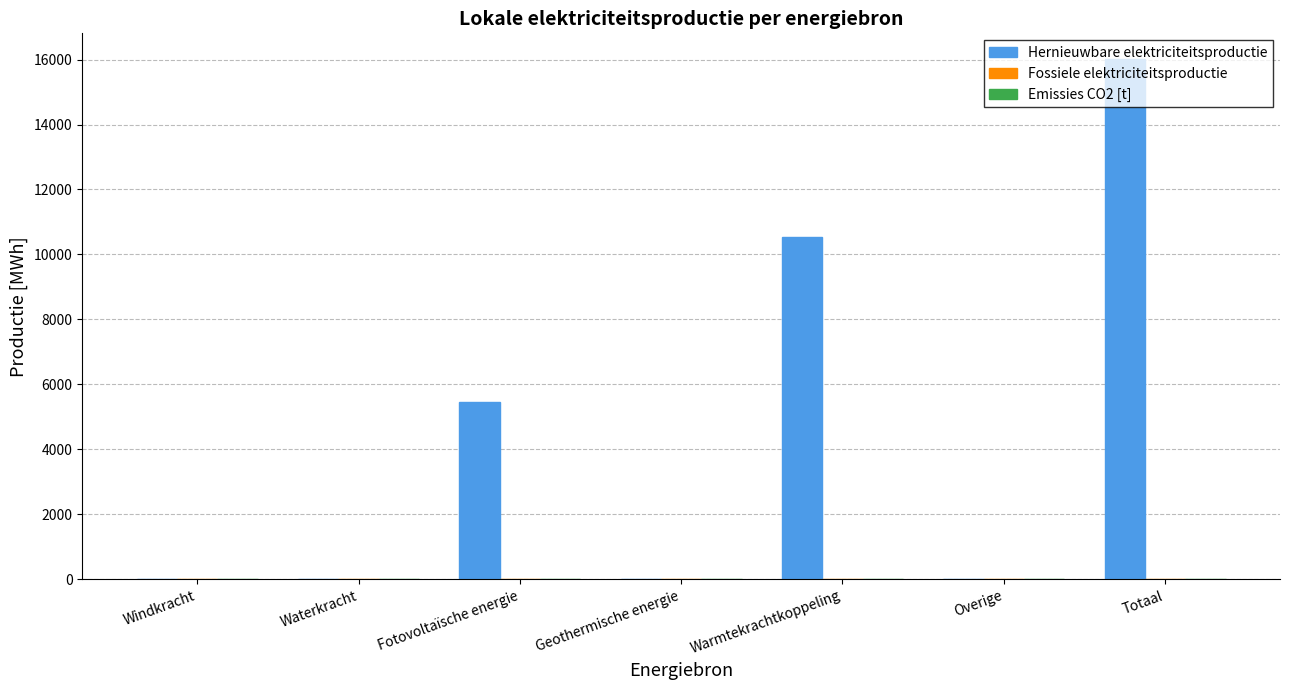

At which label is the value closest to 8002?

Fotovoltaïsche energie